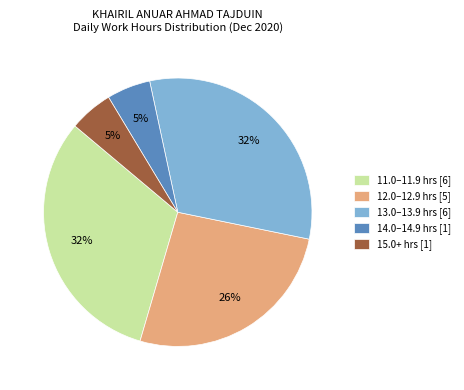

How many slices are in this pie chart?

5